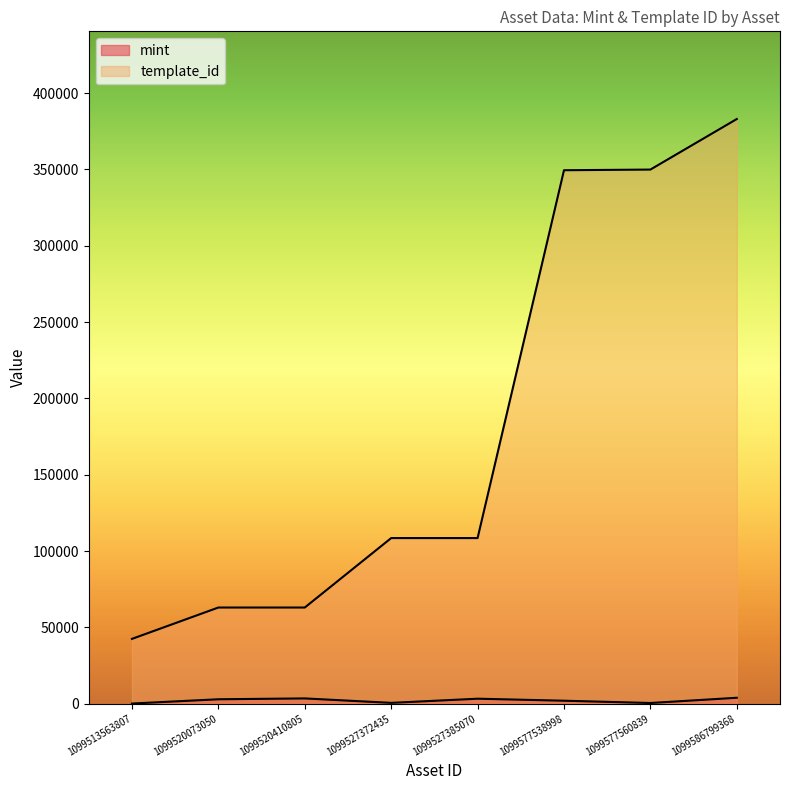

At how many categories does at least one series exceed 340165?

3